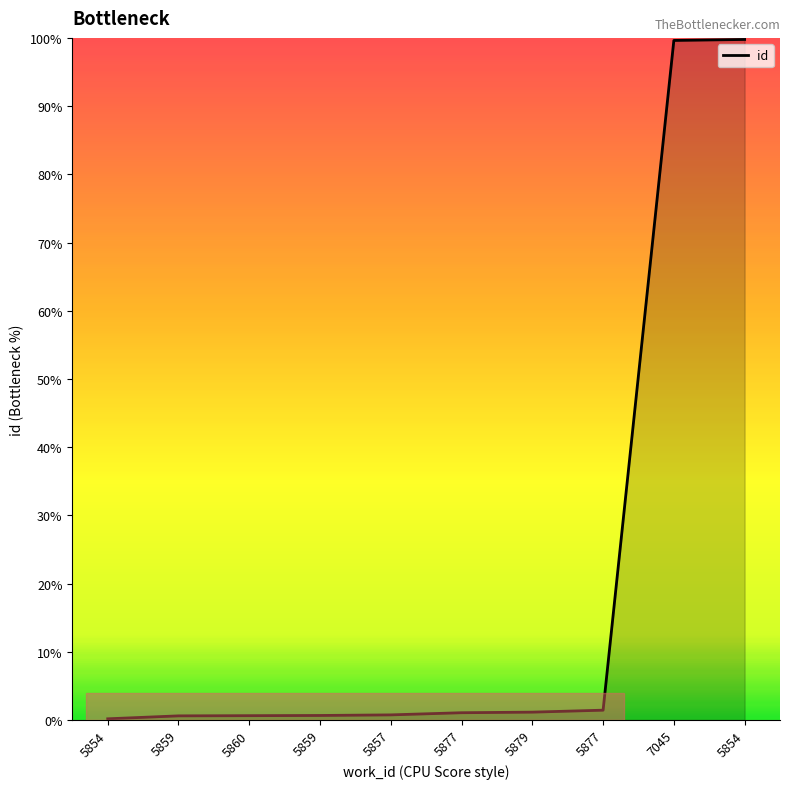

True or false: the data has more than 1 interior local peaks.

False